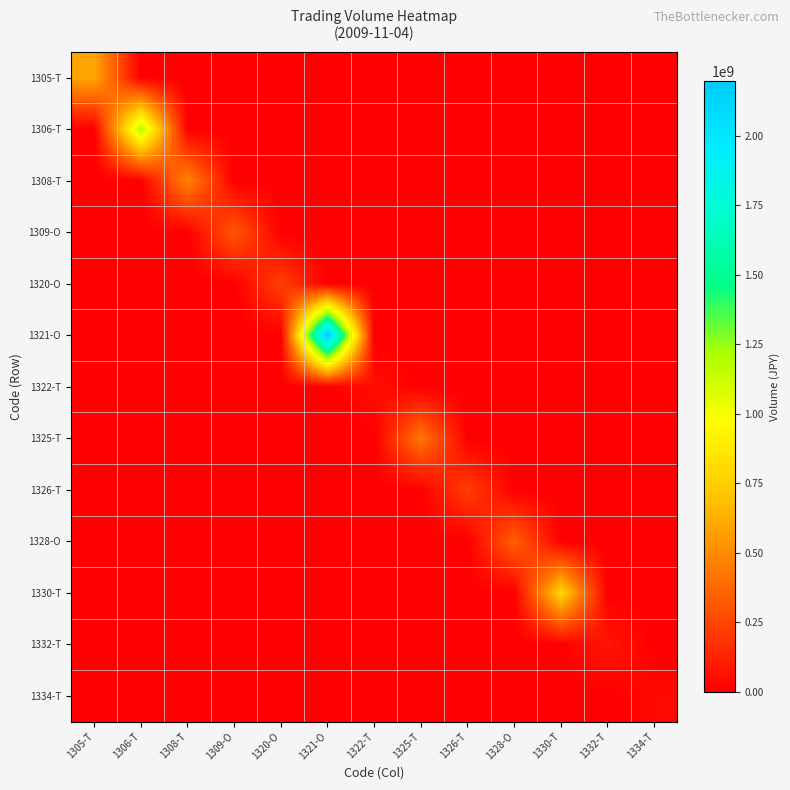

What is the difference between the highest and lowest values at 1309-O?

318532850